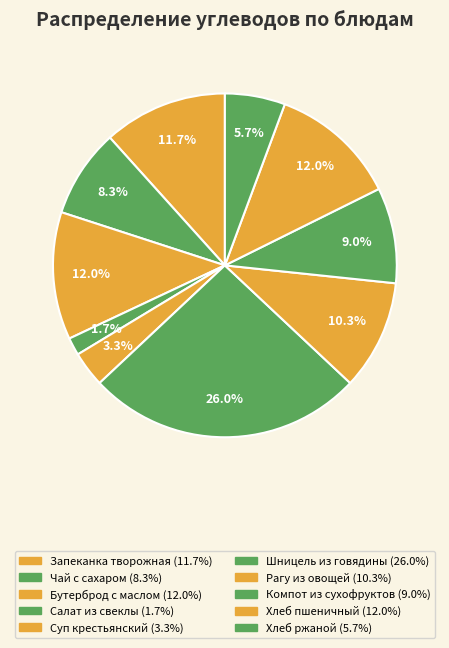

Count the number of slices in the pie.

10